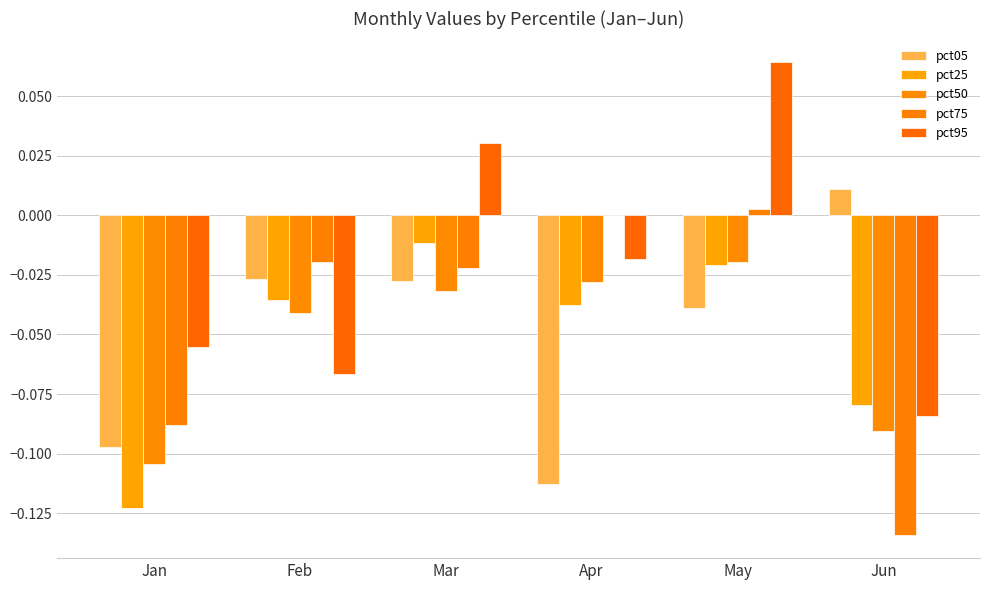

Reading left to right, list all the values displayed in this chart.

pct05: -0.1	-0.0	-0.0	-0.1	-0.0	0.0
pct25: -0.1	-0.0	-0.0	-0.0	-0.0	-0.1
pct50: -0.1	-0.0	-0.0	-0.0	-0.0	-0.1
pct75: -0.1	-0.0	-0.0	0.0	0.0	-0.1
pct95: -0.1	-0.1	0.0	-0.0	0.1	-0.1